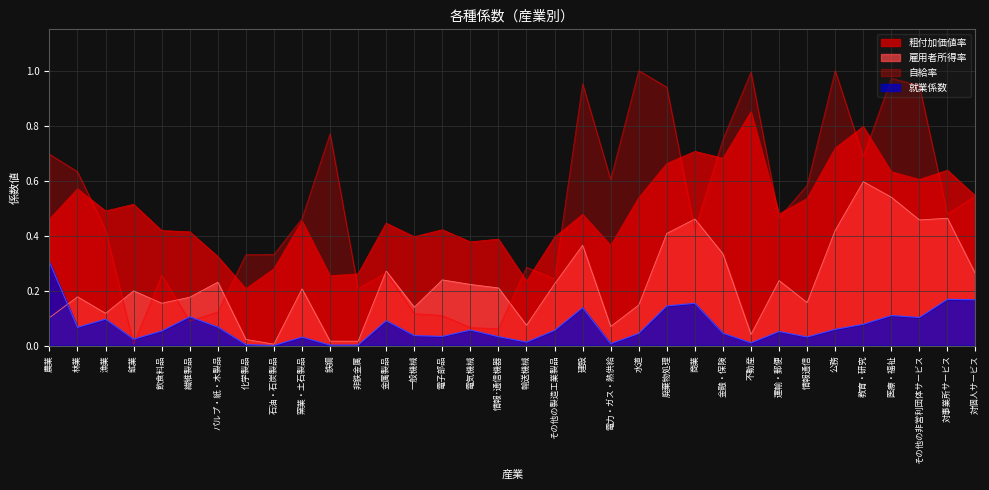

What is the minimum value for 粗付加価値率?

0.2